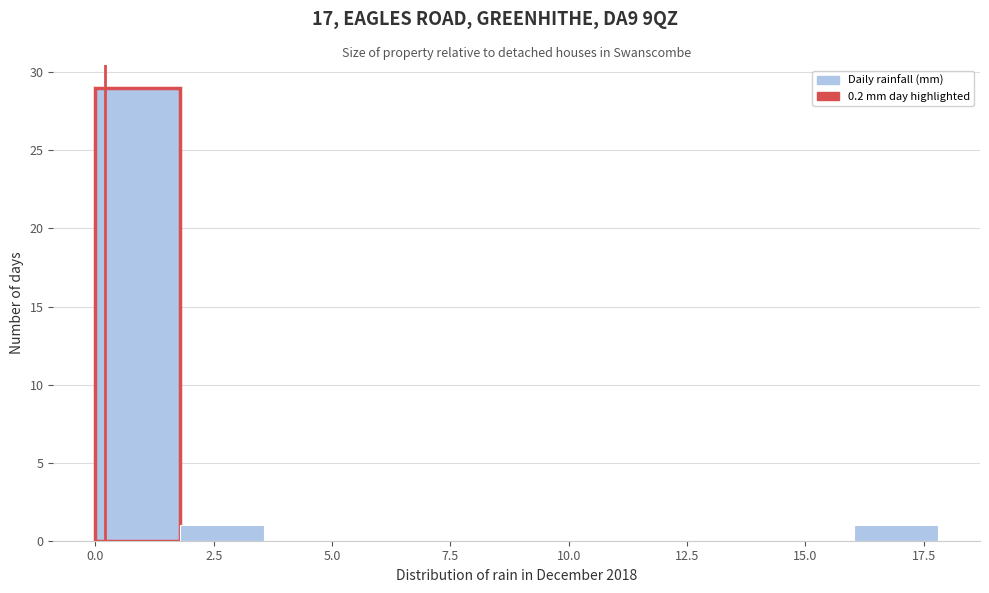

Around what value on the x-axis is the tallest bar? Give the approximate position of its centre, as read against the axis.

1.0